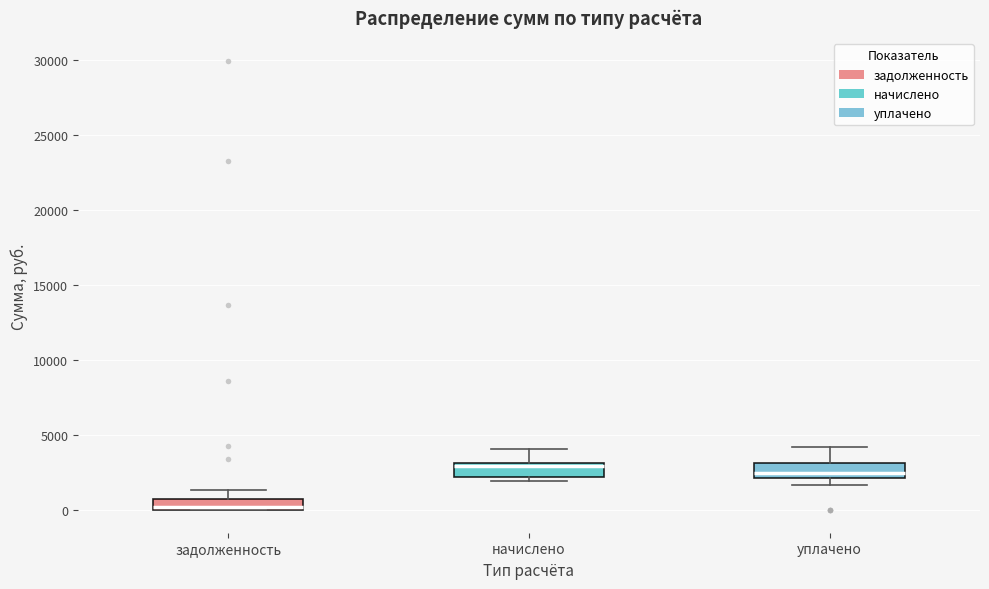

Where does the upper whisker of the box for начислено end on the y-axis? The values are not printed on the chart, so give them approximately, as read against the axis.

4000